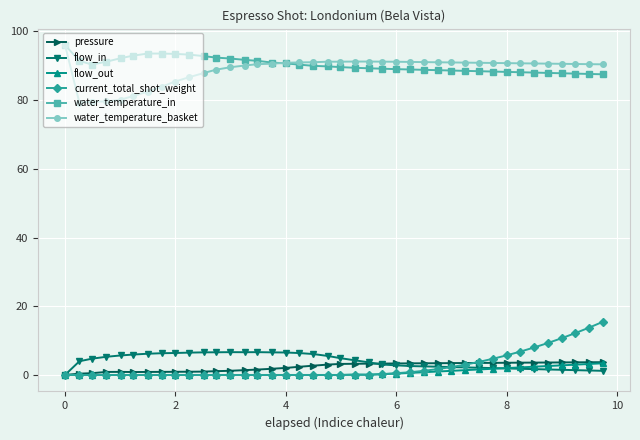

Does the chart have visible grid lines?

Yes